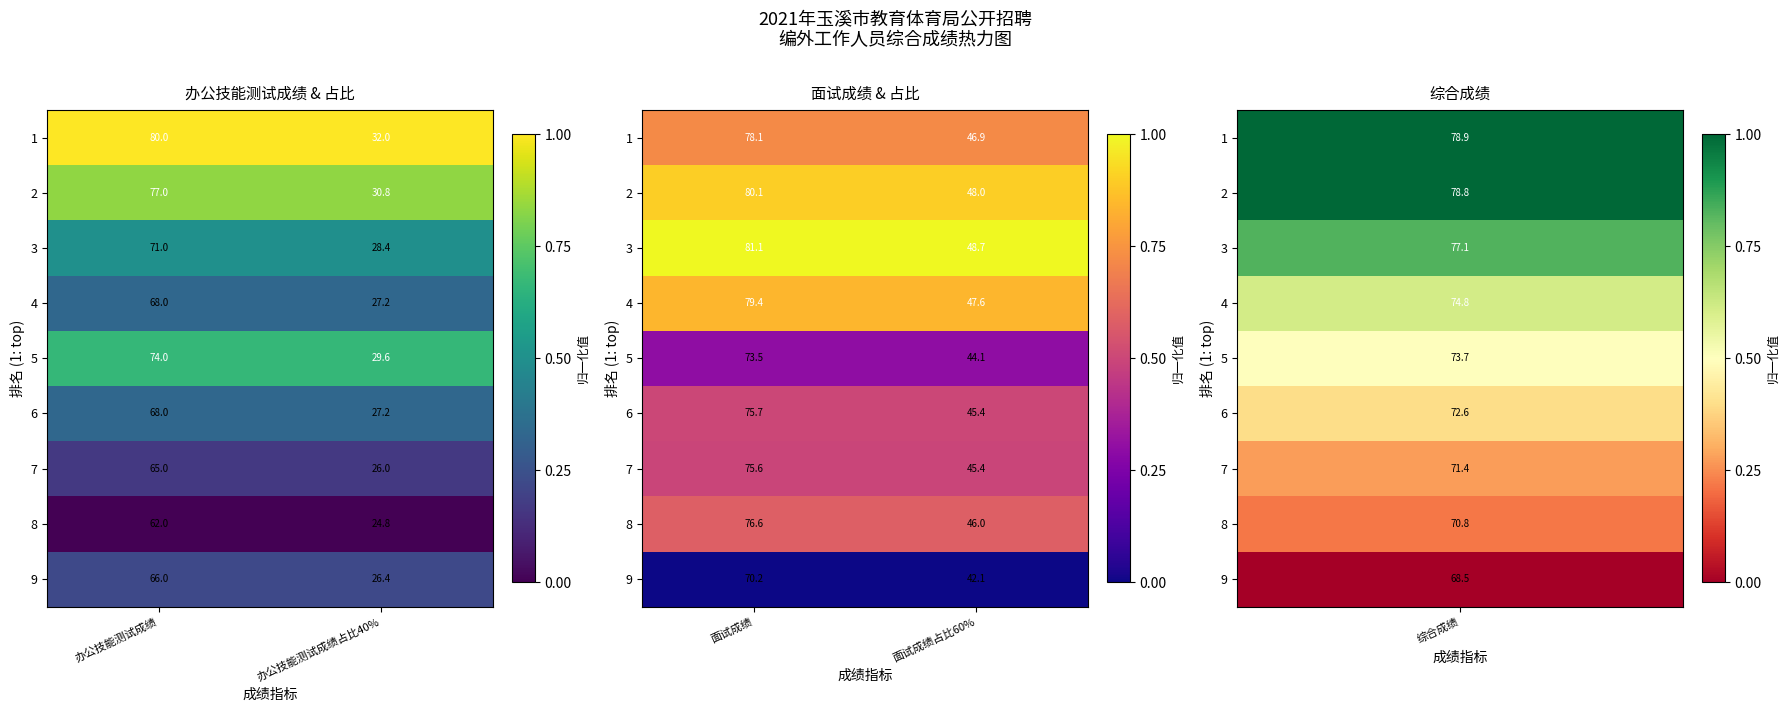

List the series in order of their peak value, lowest first.

9, 5, 7, 6, 8, 1, 4, 2, 3